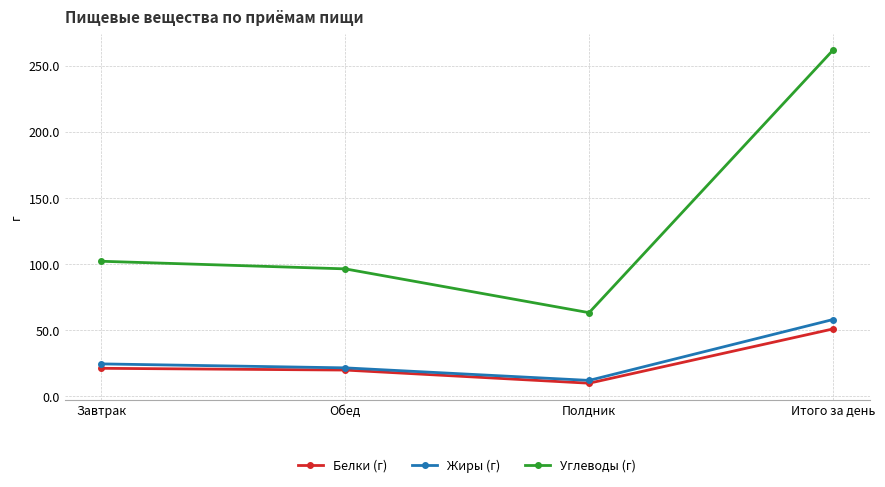

How many lines are shown in the chart?

3